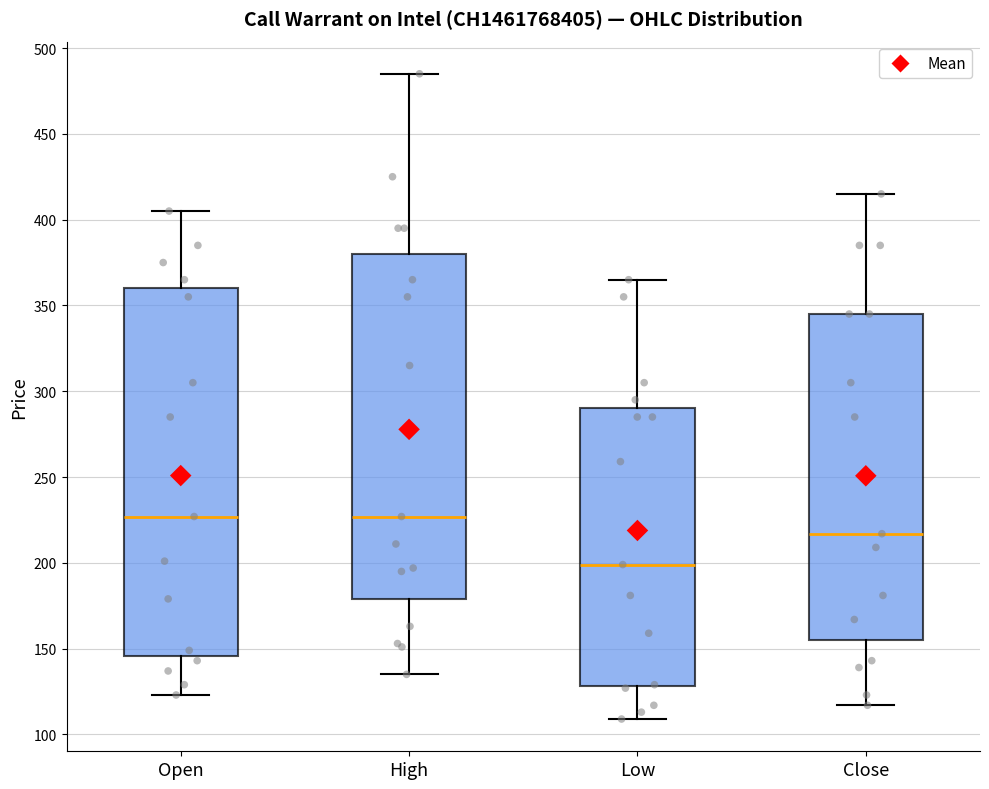

Reading left to right, read every box against the y-axis: the position of its median line, the range the box covers, and the ends of its whiskers. The values are not printed on the chart, so give them approximately, as read against the axis.

Open: median 225, box 145 to 360, whiskers 125 to 405
High: median 225, box 180 to 380, whiskers 135 to 485
Low: median 200, box 130 to 290, whiskers 110 to 365
Close: median 215, box 155 to 345, whiskers 115 to 415